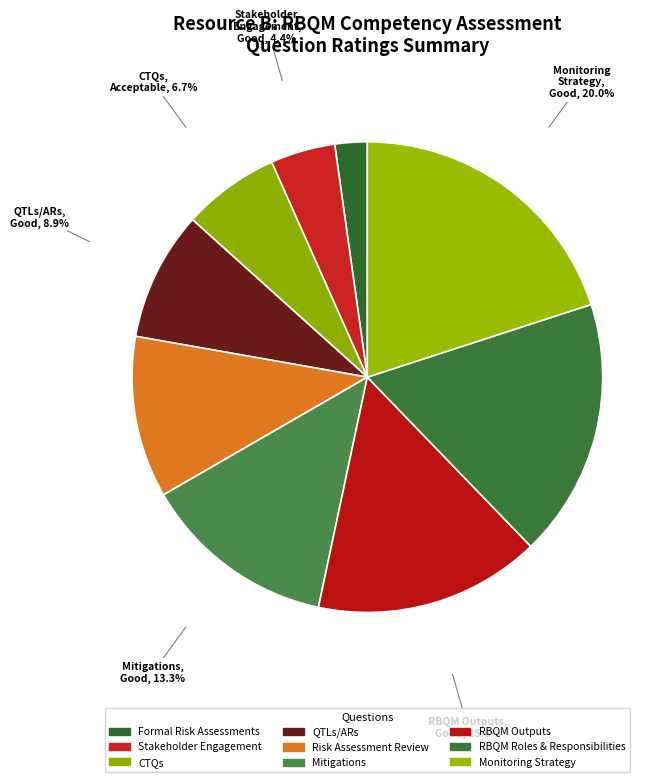

Is there any slice that represents more than half of the pie?

No